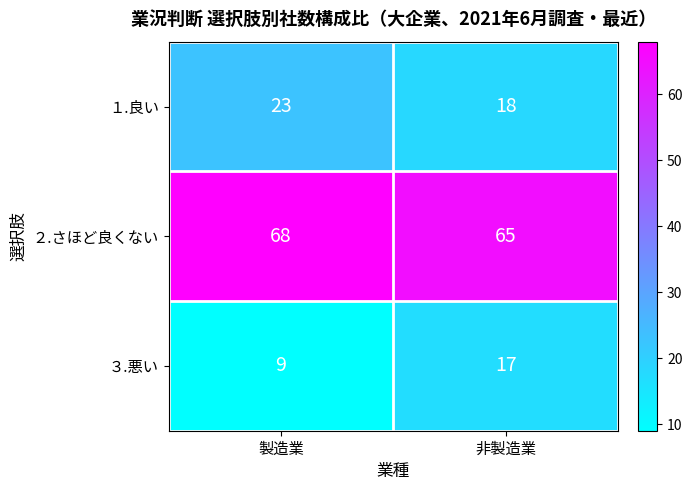

What is the sum of all １.良い values?

41